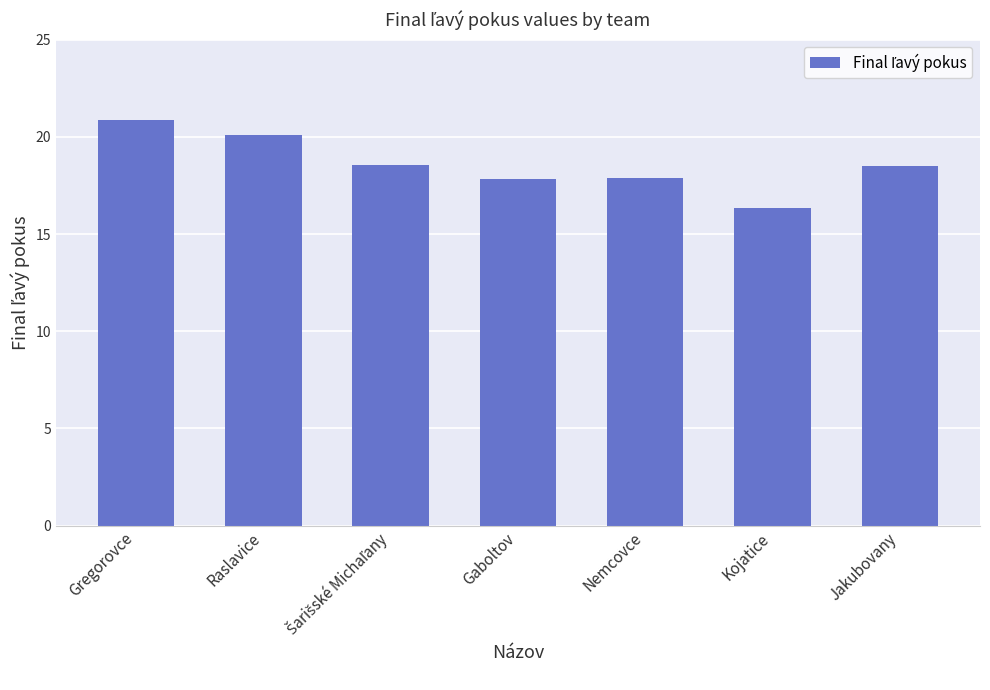

Approximately how many times larger is the value at Nemcovce compared to Raslavice?

0.9